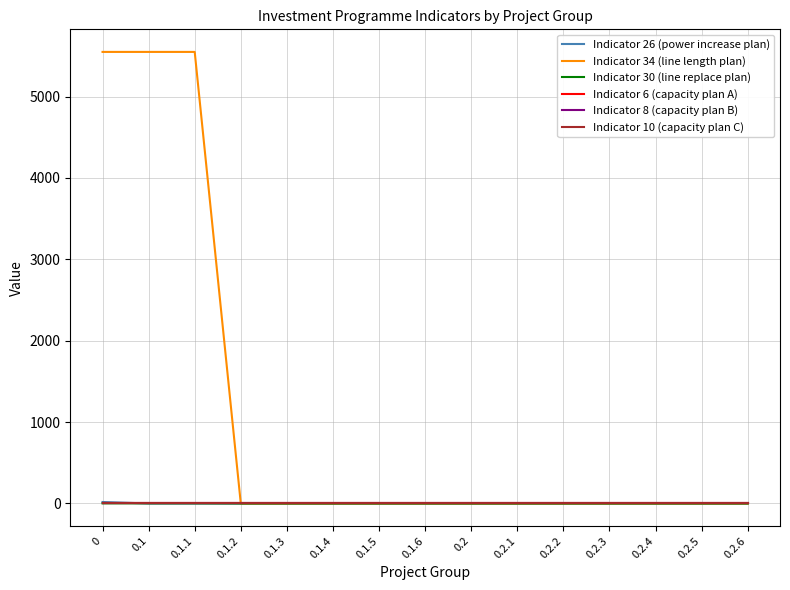

Does the chart display data point markers on the line(s)?

No